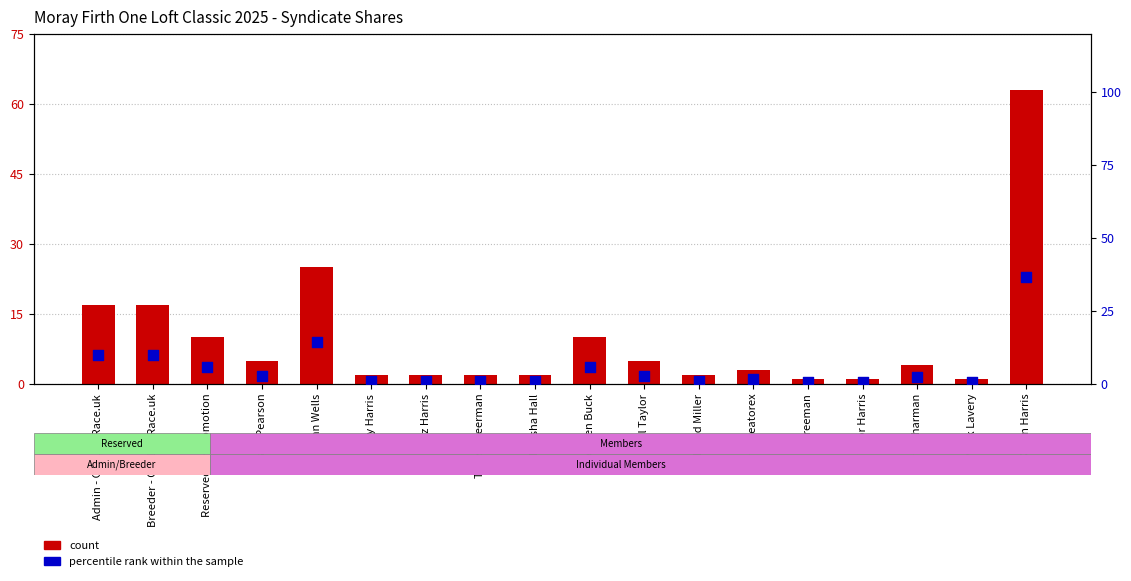

What are all the series names shown in the legend?

count, percentile rank within the sample